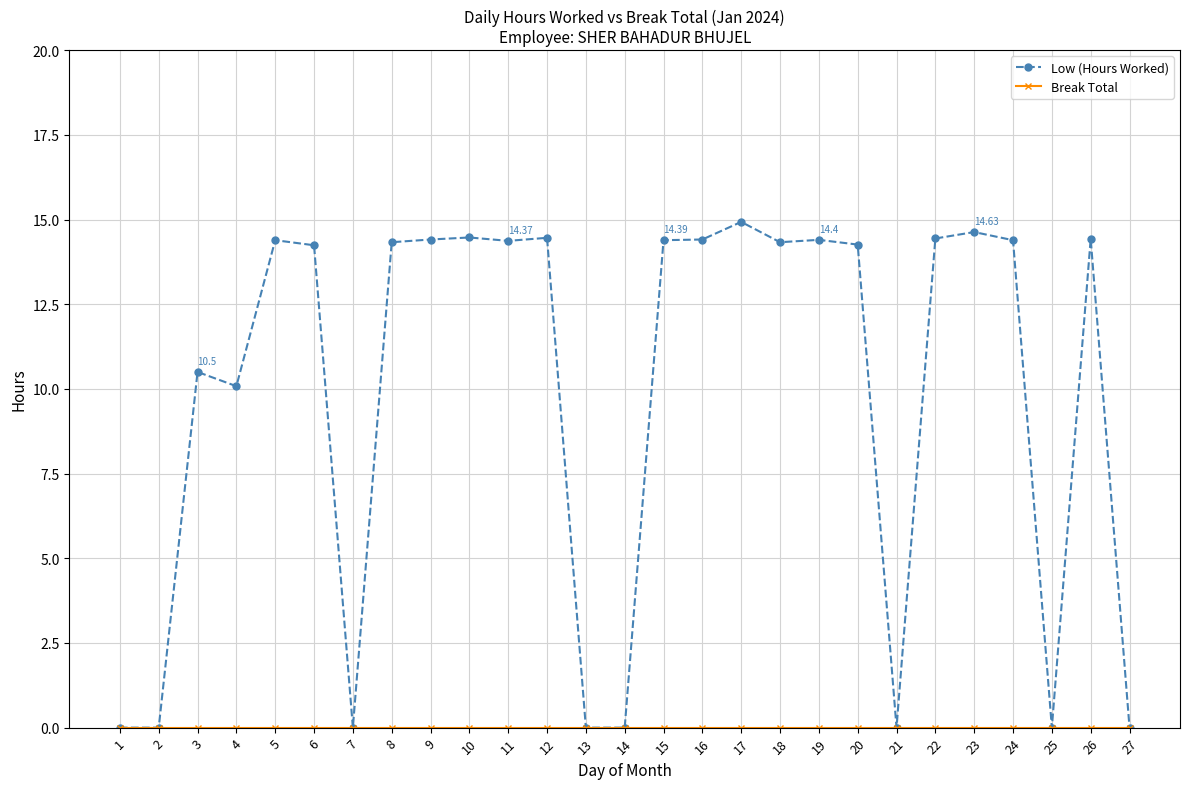

What is the difference between the highest and lowest values at 12?

14.5